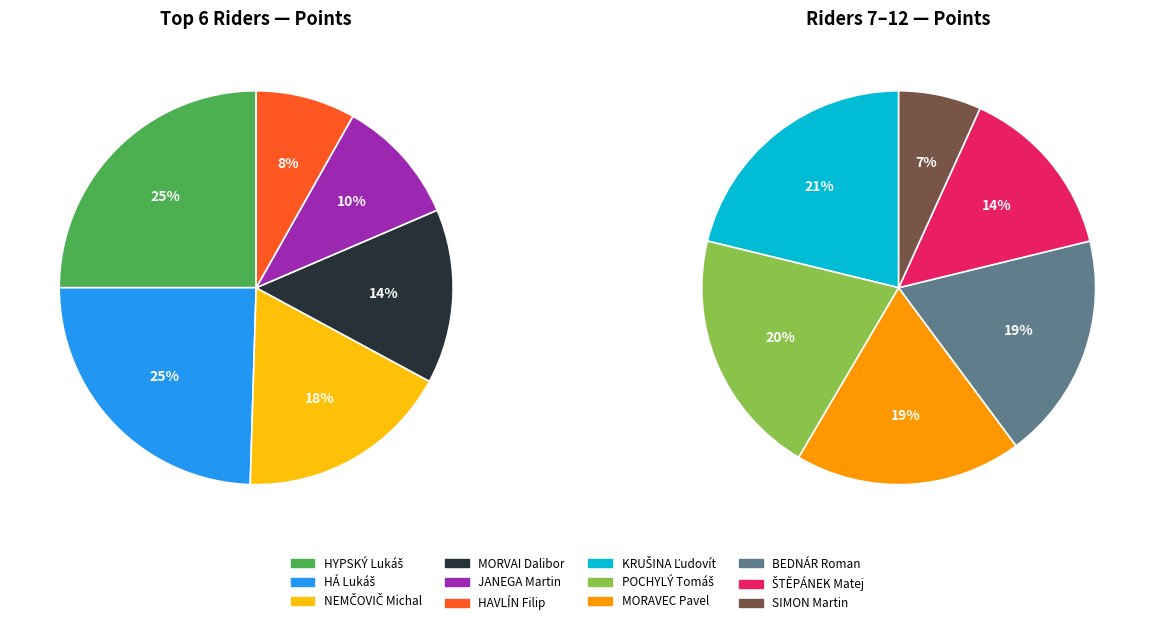

Rank the categories by value from highest to lowest.

HYPSKÝ Lukáš, HÁ Lukáš, NEMČOVIČ Michal, MORVAI Dalibor, JANEGA Martin, HAVLÍN Filip, KRUŠINA Ľudovít, POCHYLÝ Tomáš, MORAVEC Pavel, BEDNÁR Roman, ŠTĚPÁNEK Matej, SIMON Martin